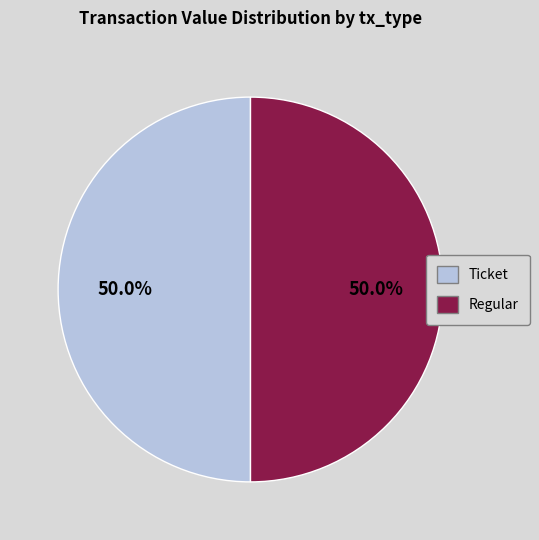

To the nearest percent, what is the difference between the largest and smallest slice percentages?

0%